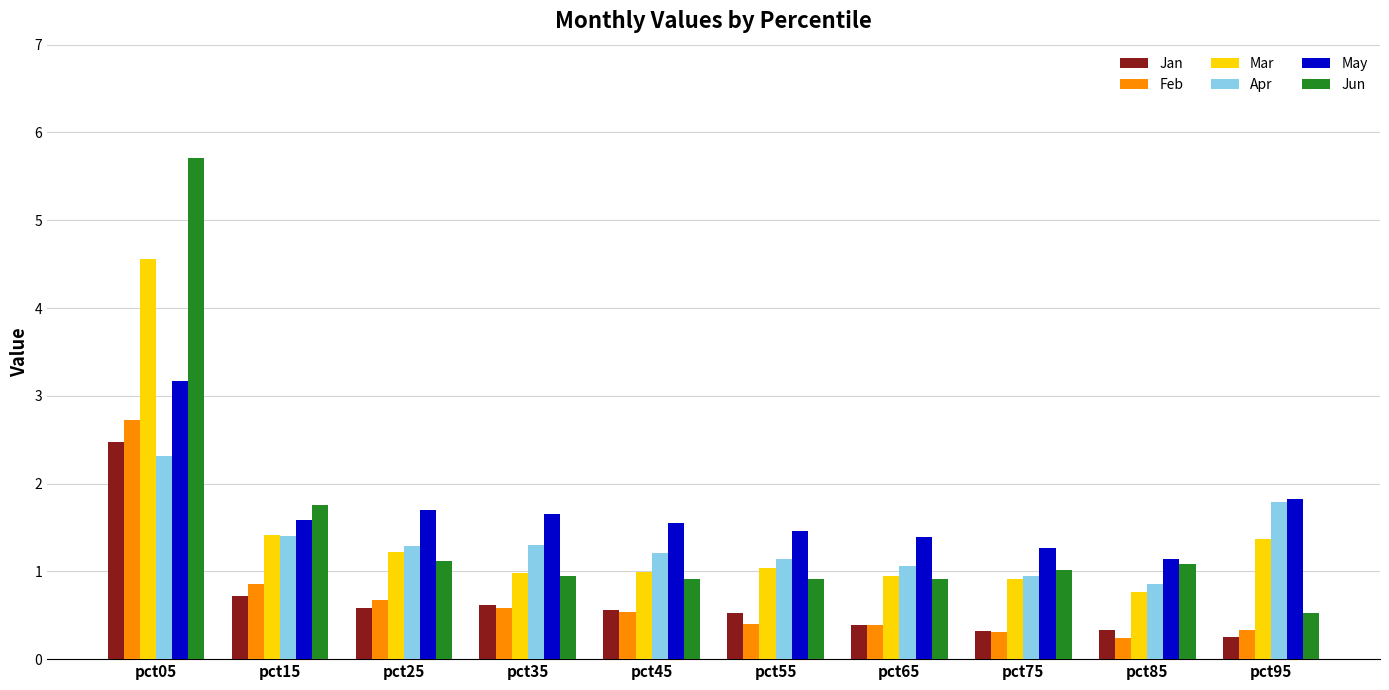

Reading left to right, what are all the values shown in this chart?

Jan: pct05=2.5	pct15=0.7	pct25=0.6	pct35=0.6	pct45=0.6	pct55=0.5	pct65=0.4	pct75=0.3	pct85=0.3	pct95=0.2
Feb: pct05=2.7	pct15=0.9	pct25=0.7	pct35=0.6	pct45=0.5	pct55=0.4	pct65=0.4	pct75=0.3	pct85=0.2	pct95=0.3
Mar: pct05=4.6	pct15=1.4	pct25=1.2	pct35=1.0	pct45=1.0	pct55=1.0	pct65=0.9	pct75=0.9	pct85=0.8	pct95=1.4
Apr: pct05=2.3	pct15=1.4	pct25=1.3	pct35=1.3	pct45=1.2	pct55=1.1	pct65=1.1	pct75=0.9	pct85=0.9	pct95=1.8
May: pct05=3.2	pct15=1.6	pct25=1.7	pct35=1.7	pct45=1.5	pct55=1.5	pct65=1.4	pct75=1.3	pct85=1.1	pct95=1.8
Jun: pct05=5.7	pct15=1.8	pct25=1.1	pct35=0.9	pct45=0.9	pct55=0.9	pct65=0.9	pct75=1.0	pct85=1.1	pct95=0.5